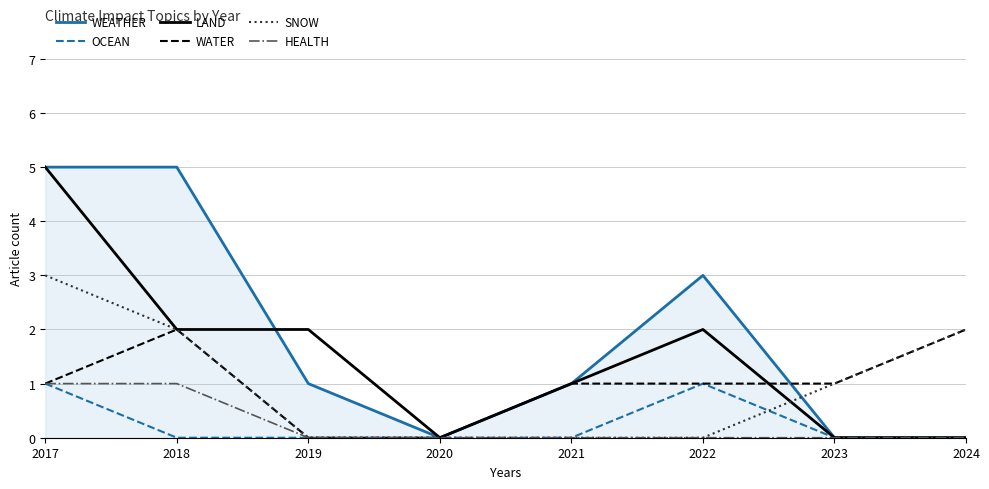

Reading left to right, extract all data points from this chart.

WEATHER: 5	5	1	0	1	3	0	0
OCEAN: 1	0	0	0	0	1	0	0
LAND: 5	2	2	0	1	2	0	0
WATER: 1	2	0	0	1	1	1	2
SNOW: 3	2	0	0	0	0	1	2
HEALTH: 1	1	0	0	0	0	0	0